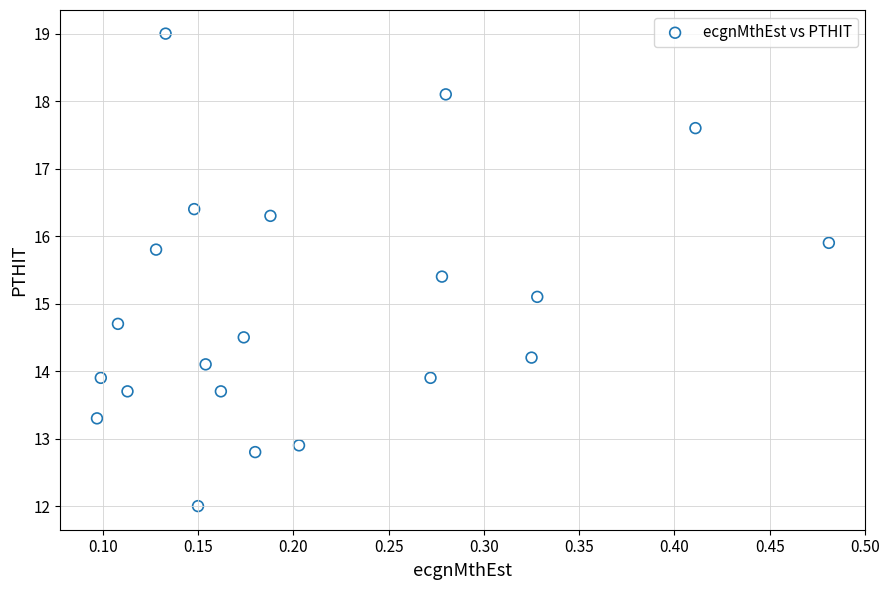

What is the range of Y values (max minus min)?

7.0